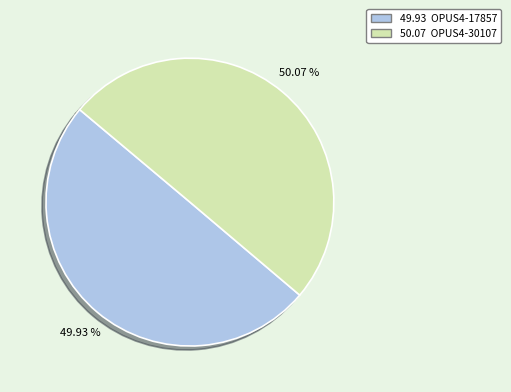

How many segments does this pie chart have?

2